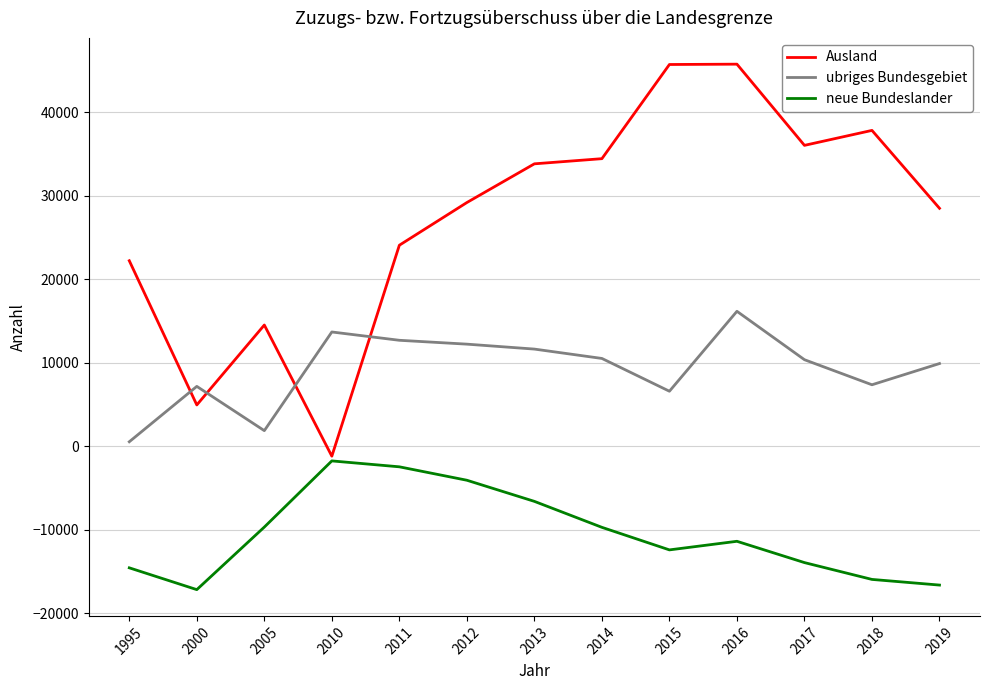

True or false: ubriges Bundesgebiet and Ausland intersect in this chart.

True